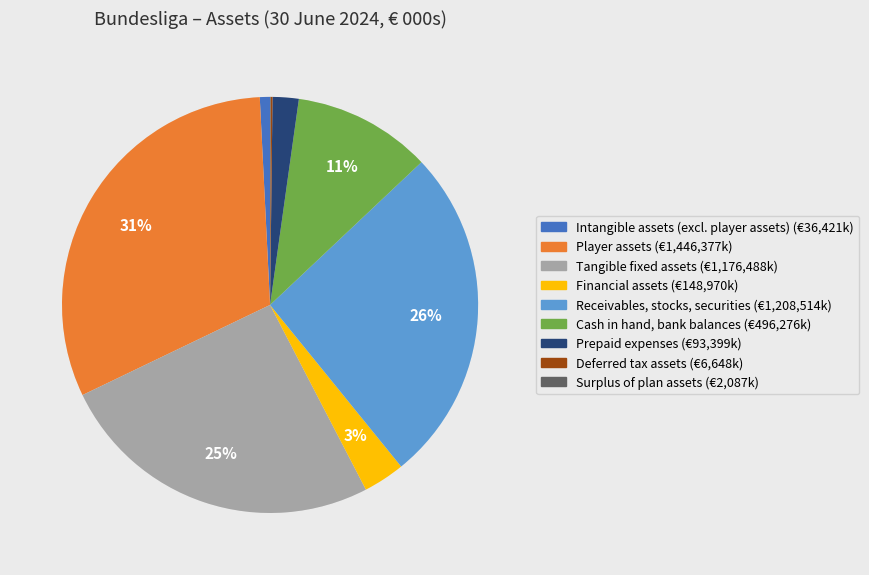

What is the largest slice in the pie chart?

Player assets